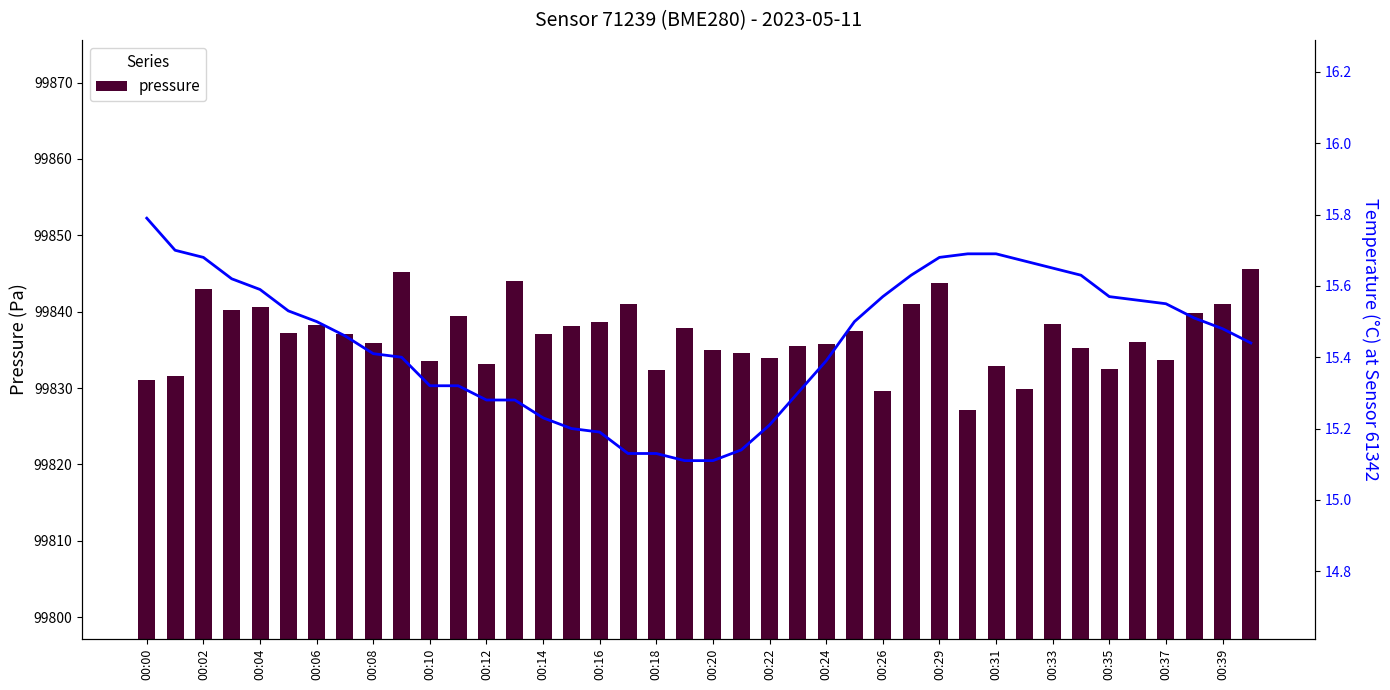

What is the highest value of the pressure series?

99845.6